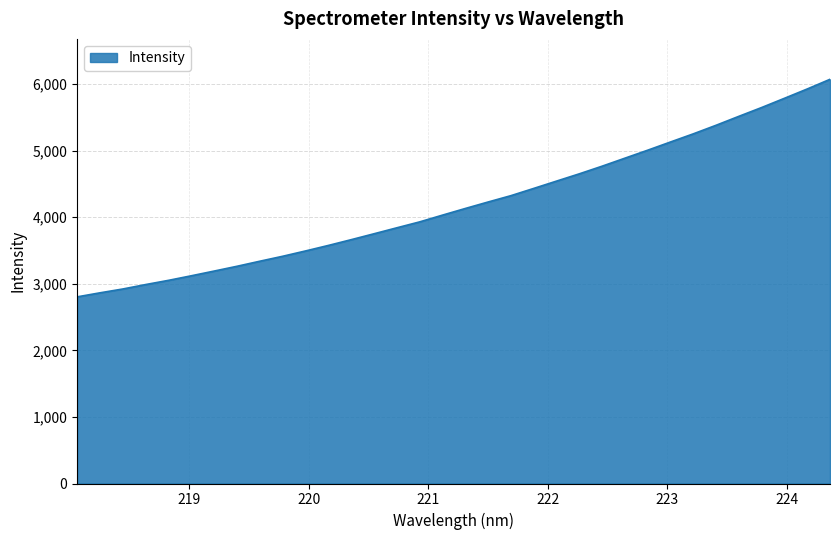

What is the maximum value shown in the chart?

6073.4